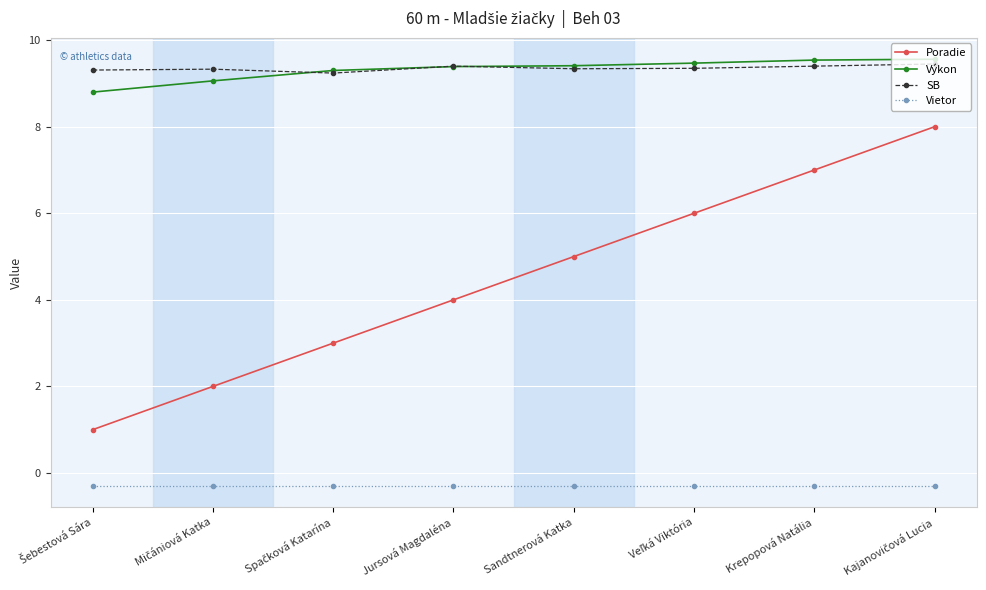

True or false: Poradie has more than 0 points higher than both neighbors.

False